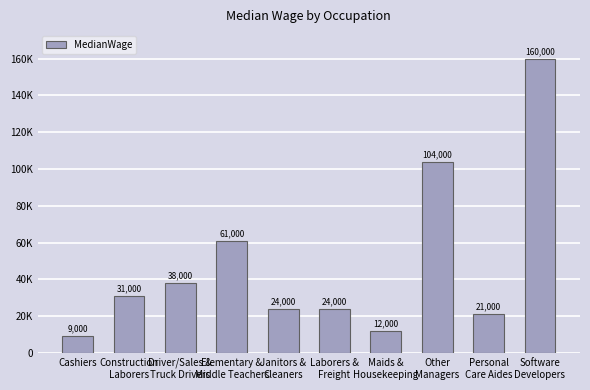

What position from the left is Maids &
Housekeeping?

7